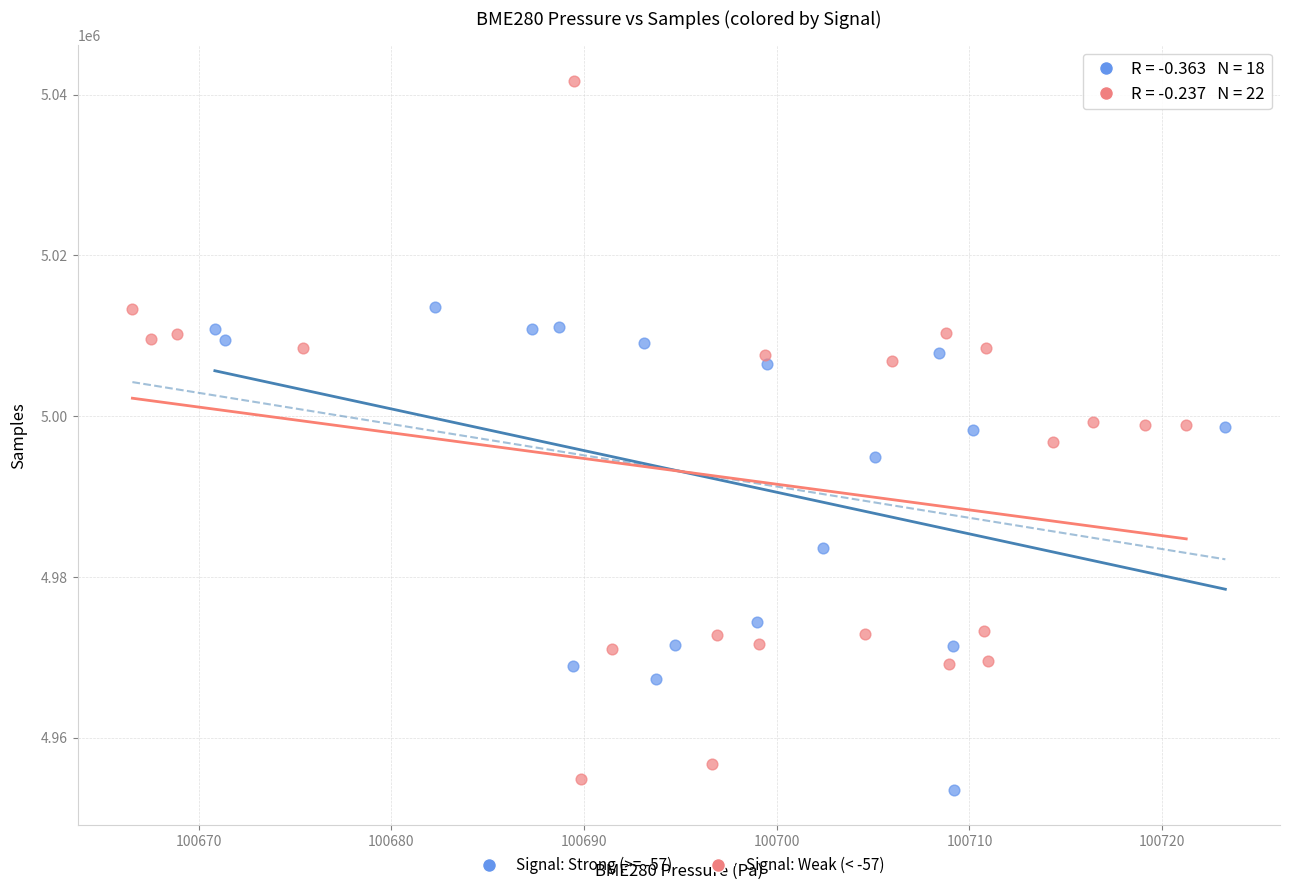

Which series has the largest Y range (max minus min)?

Signal: Weak (< -57)